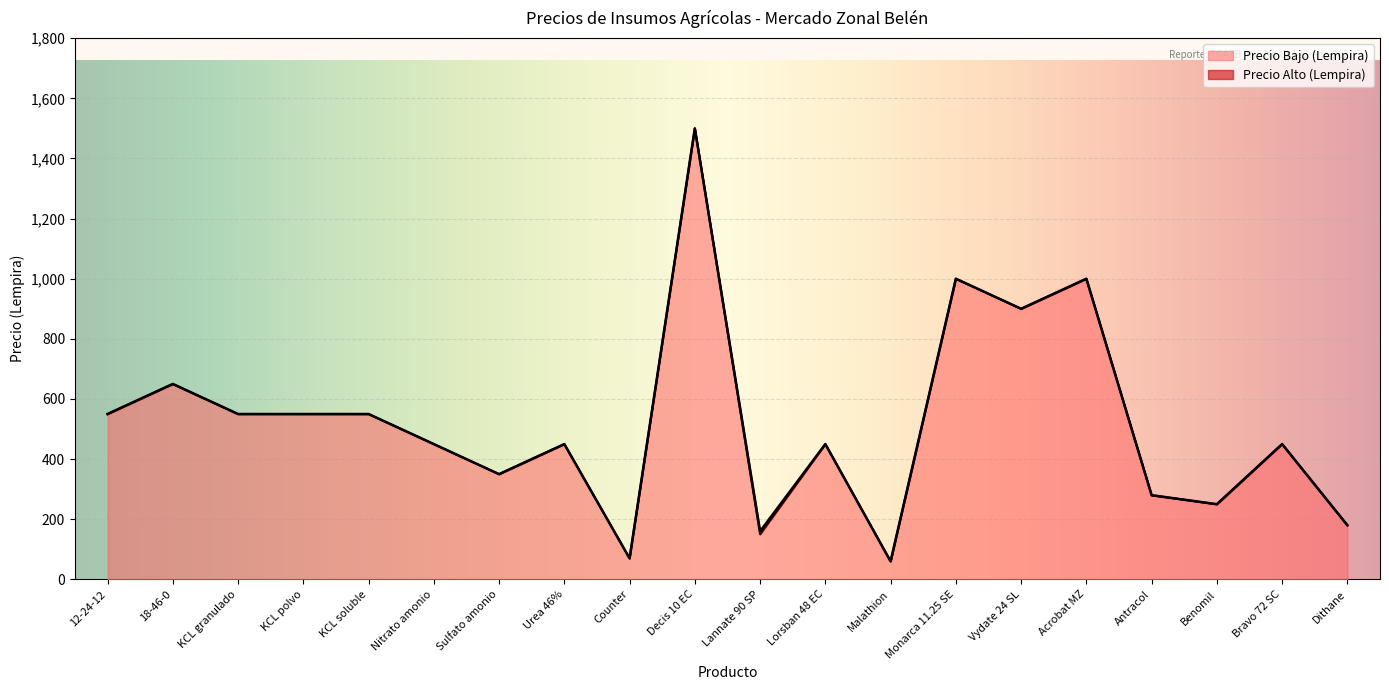

At which category does Precio Alto (Lempira) reach its first local valley?

Sulfato amonio